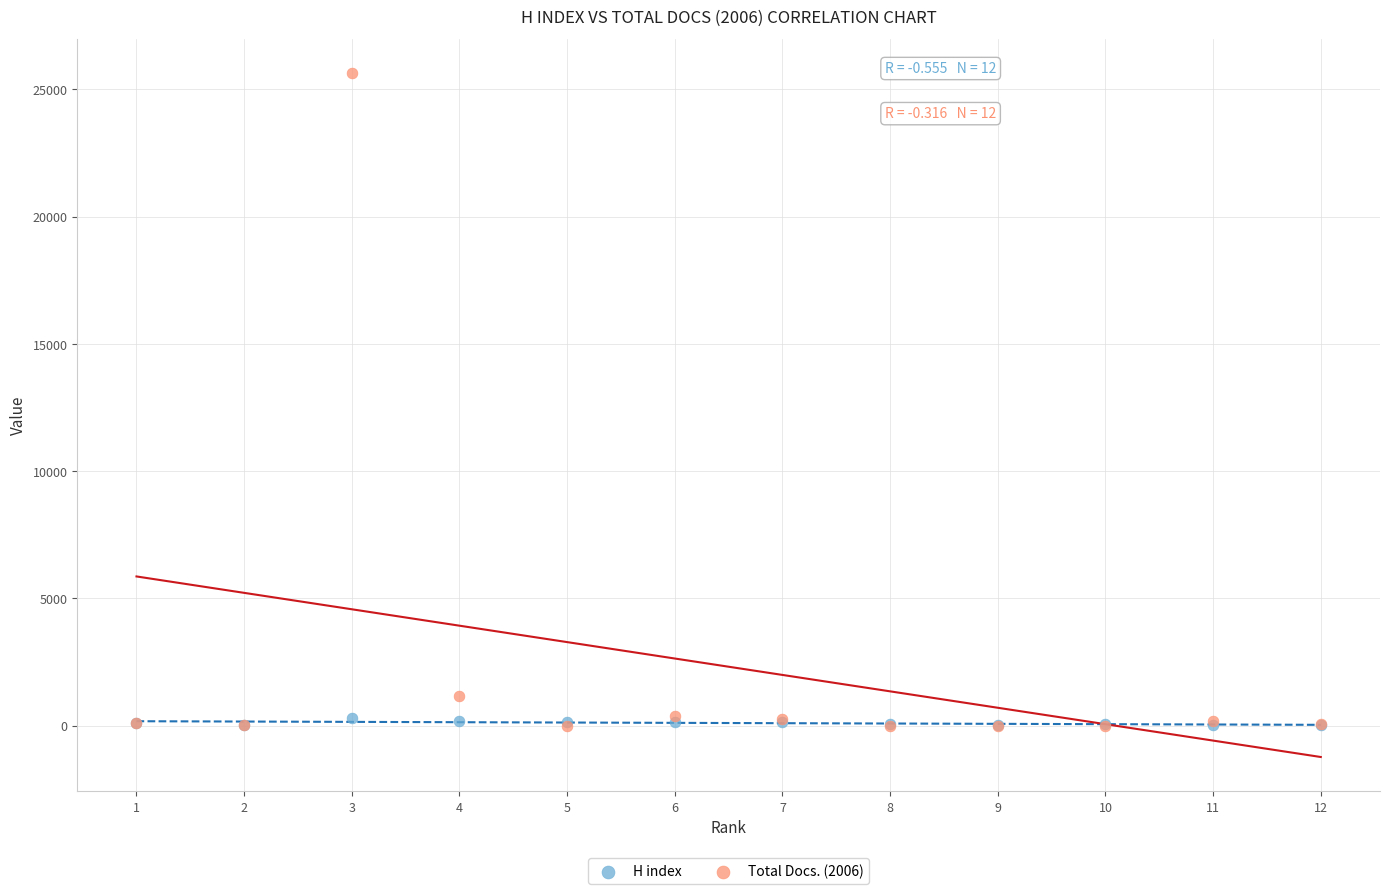

In the Total Docs. (2006) series, what Y value is closest to 12821?

1168